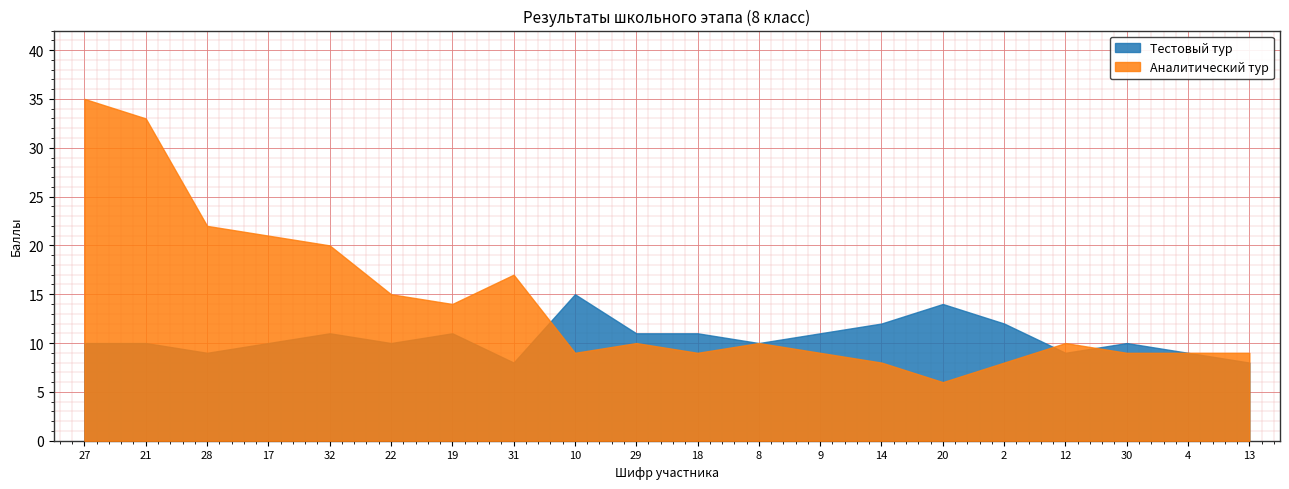

Where do Аналитический тур and Тестовый тур first cross each other?

31 and 10